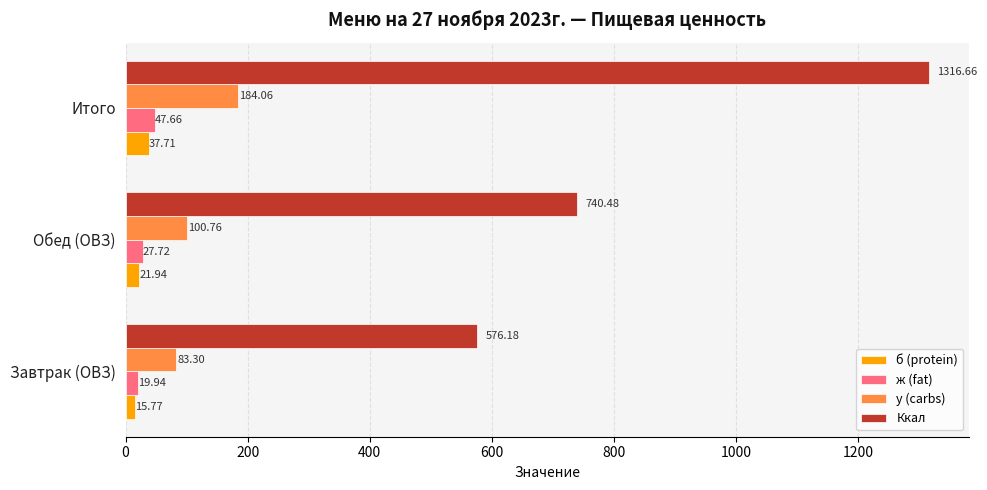

What is the total value across all series at Итого?

1586.1